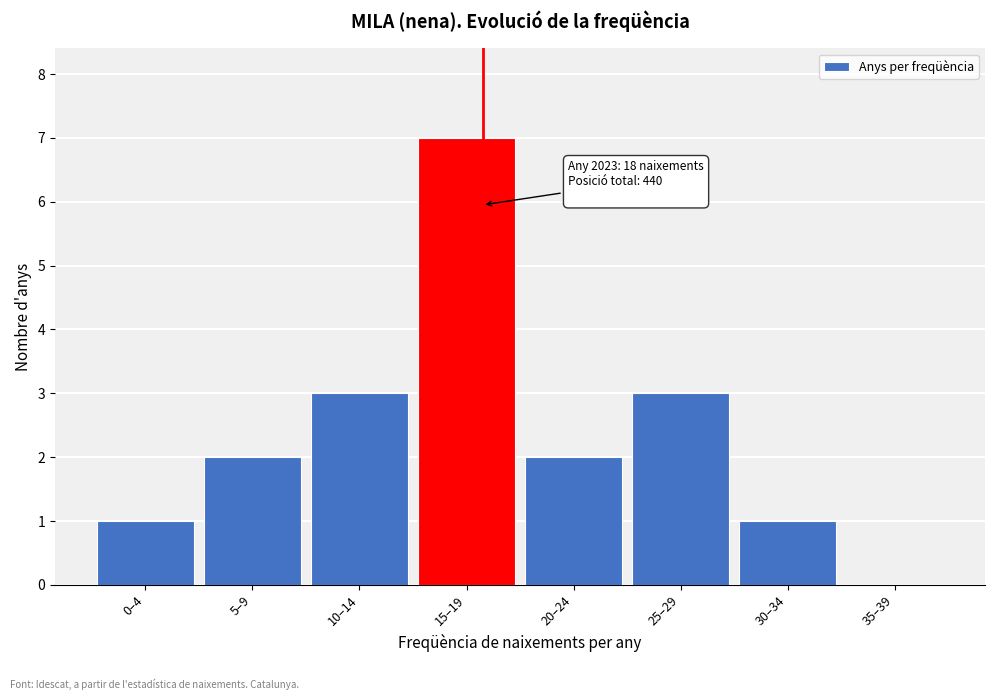

Reading left to right, extract all data points from this chart.

0–4=1	5–9=2	10–14=3	15–19=7	20–24=2	25–29=3	30–34=1	35–39=0